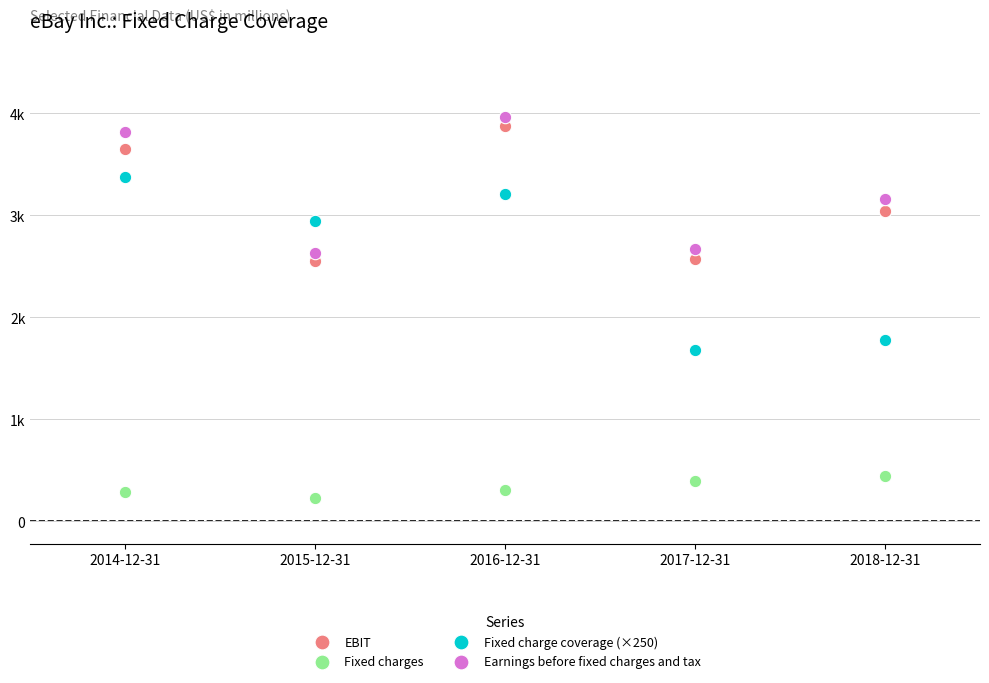

Which series reaches the maximum Y coordinate?

Earnings before fixed charges and tax